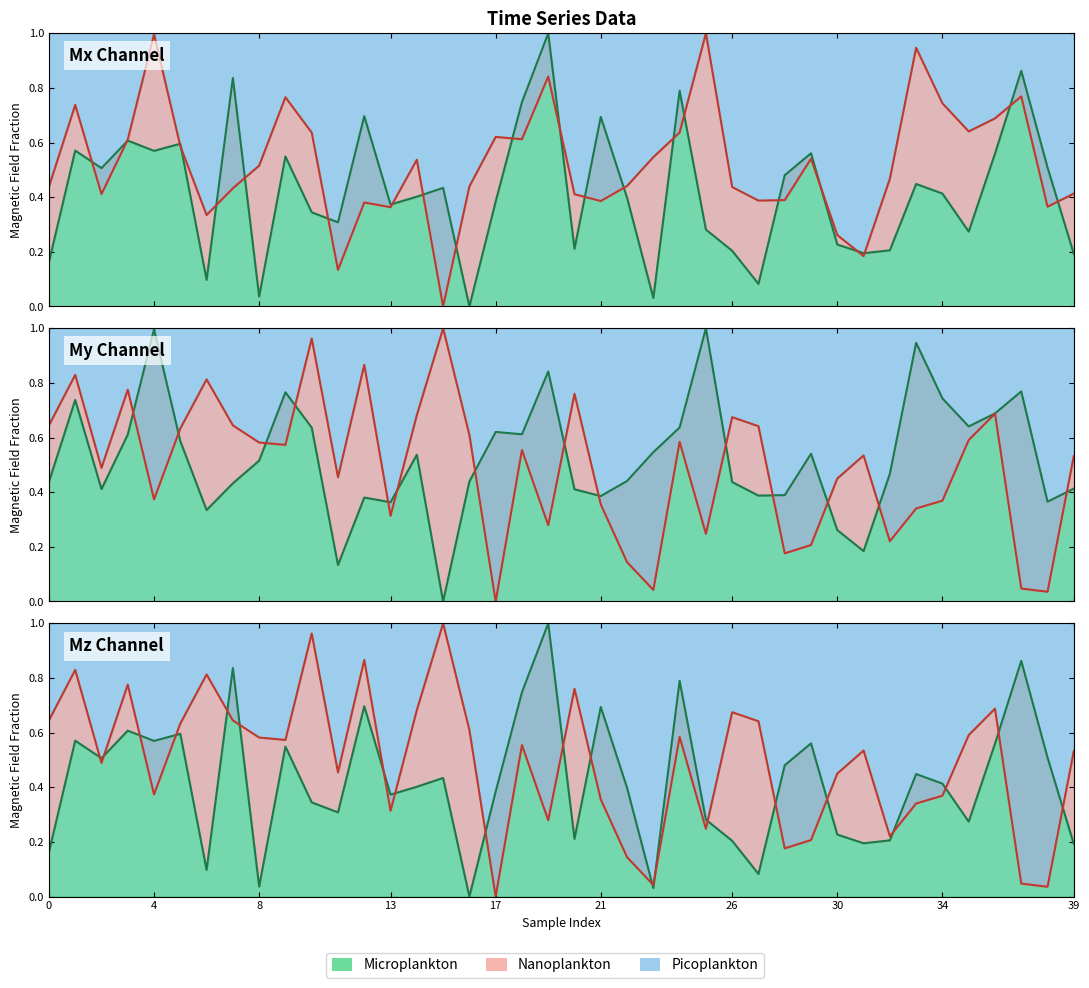

How many categories are shown in the chart?

40